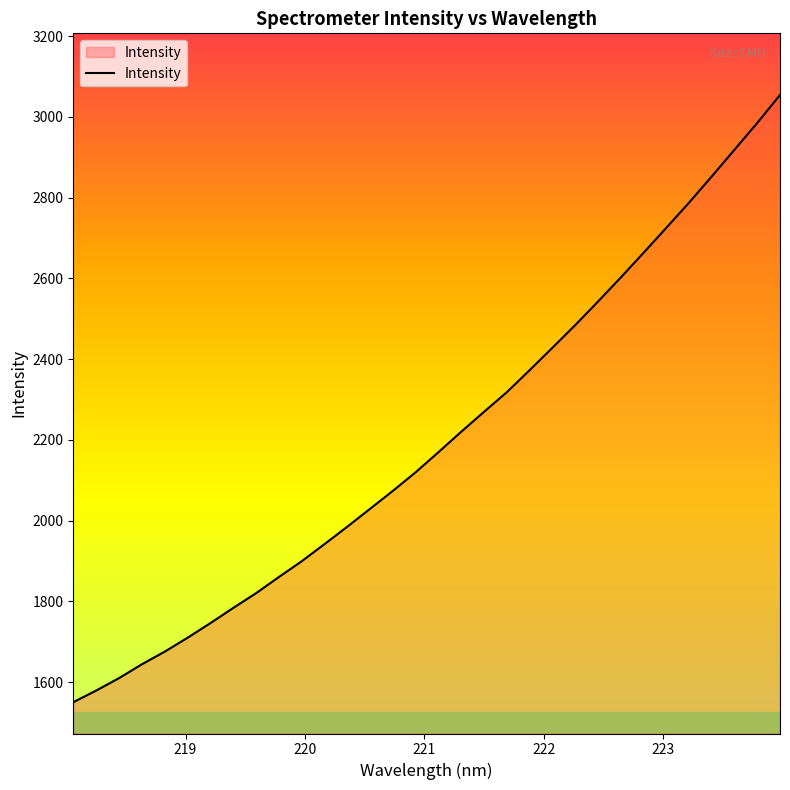

What is the difference between the maximum and minimum values?

1503.6